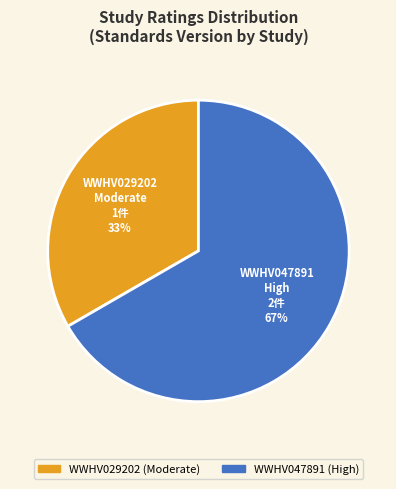

To the nearest percent, what portion does WWHV029202 represent?

33%